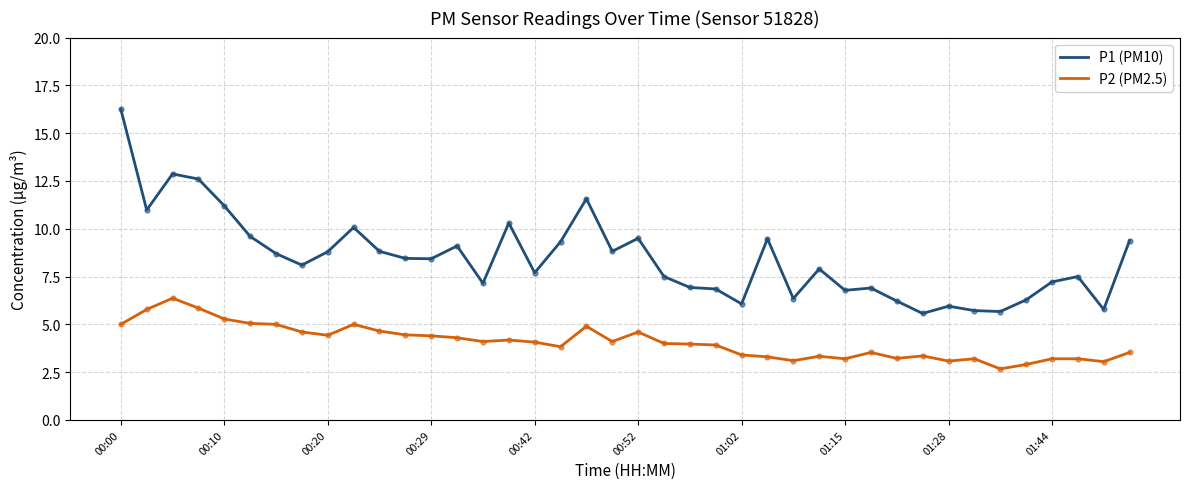

How many lines are shown in the chart?

2